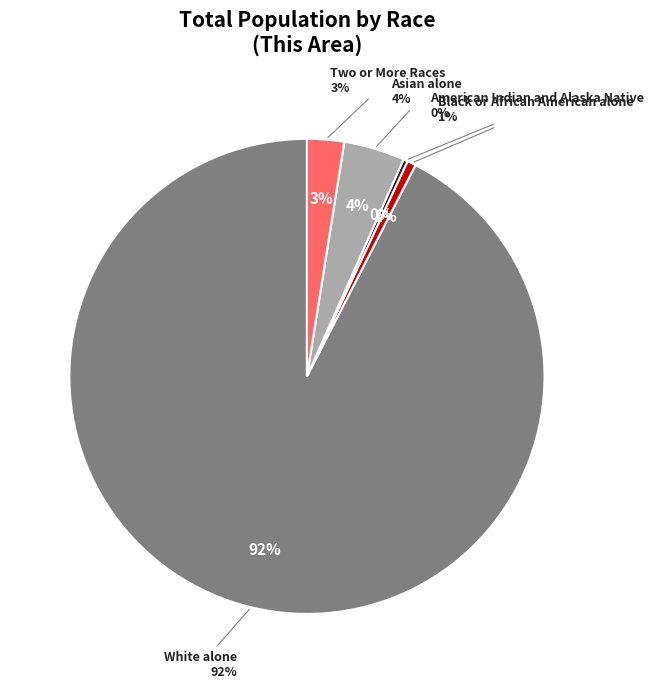

Is Two or More Races the majority of the pie?

No